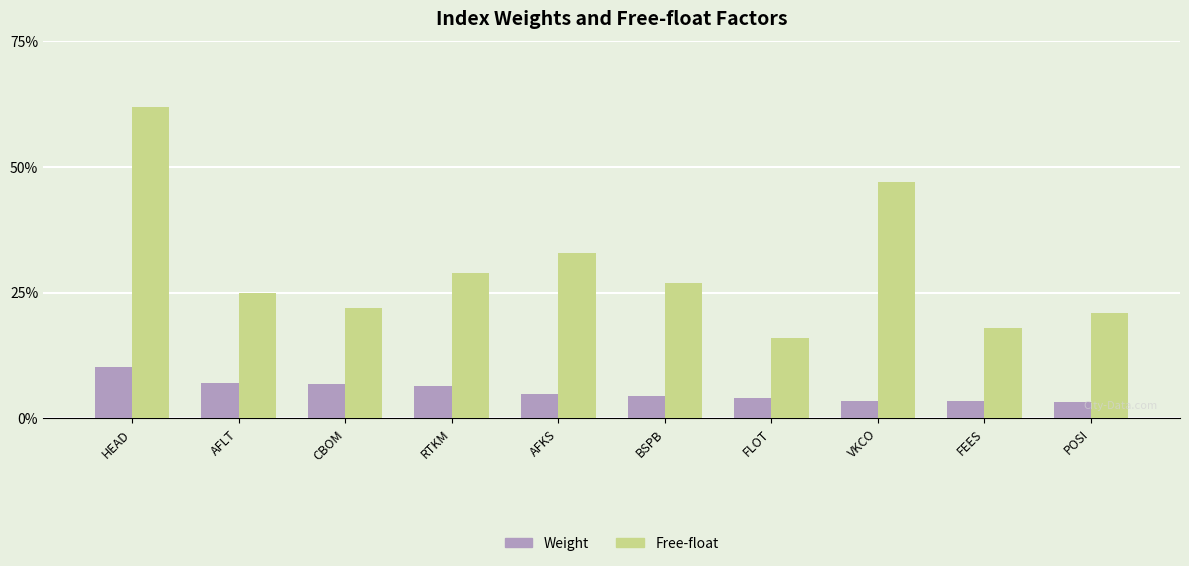

List the series in order of their peak value, lowest first.

Weight, Free-float